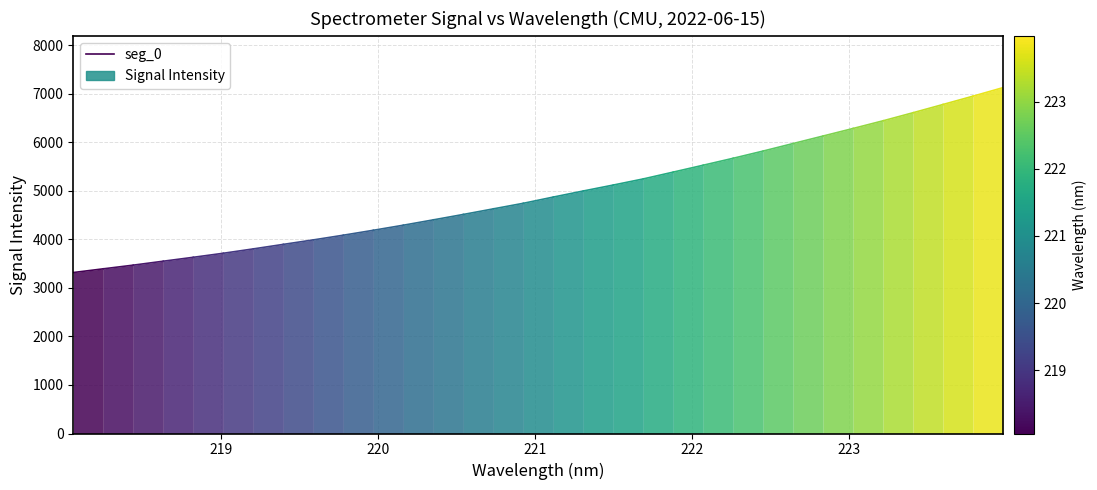

How many lines are shown in the chart?

1